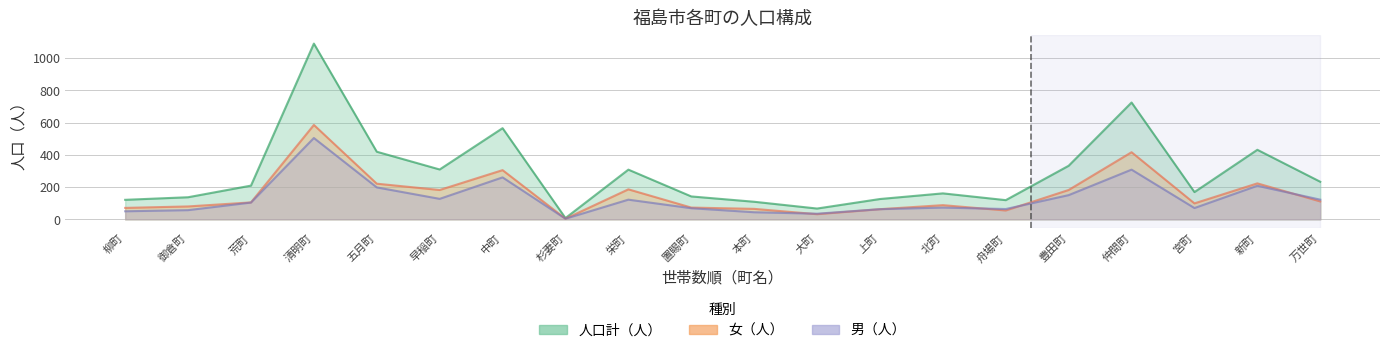

The value of 女（人） at 清明町 is 585. True or false?

True